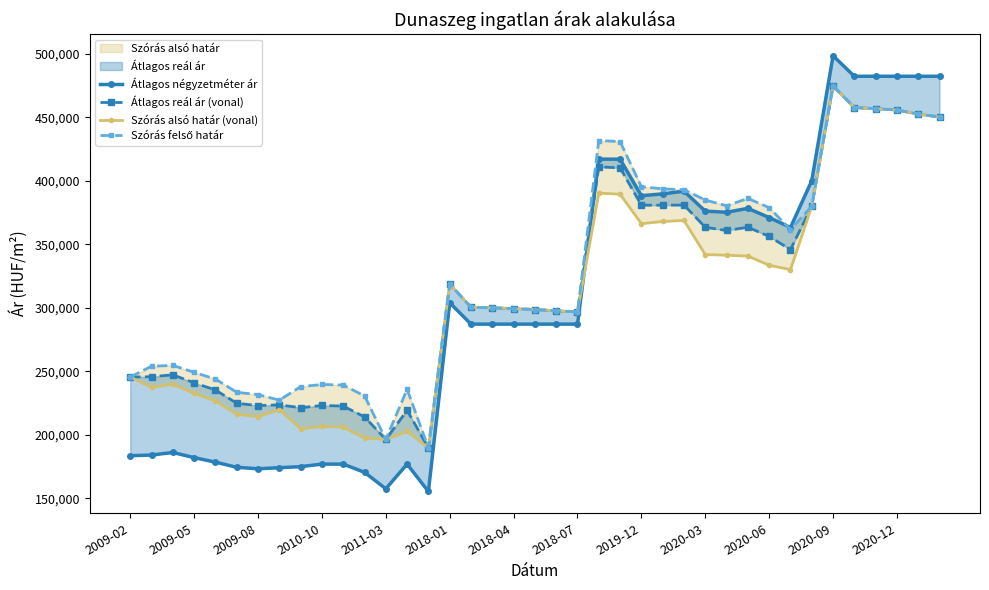

What is the sum of the Szórás felső határ values at 14 and 17?

489642